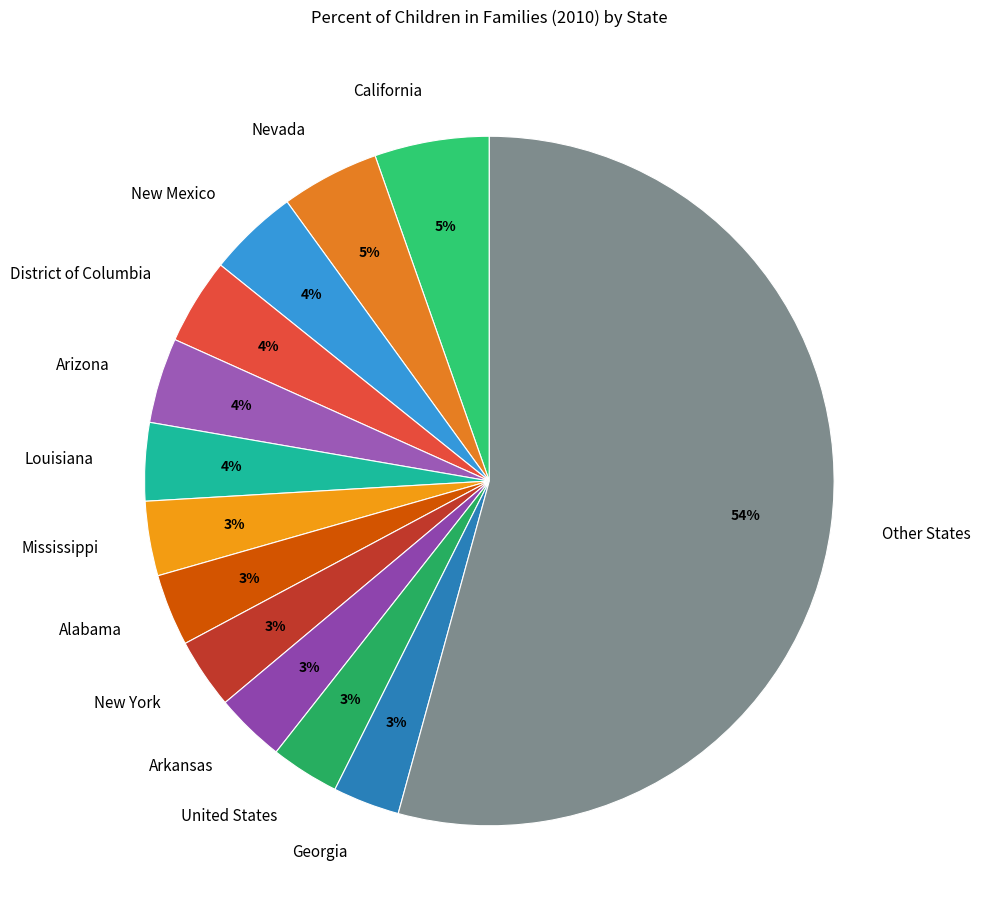

Does Louisiana represent more than half of the total?

No